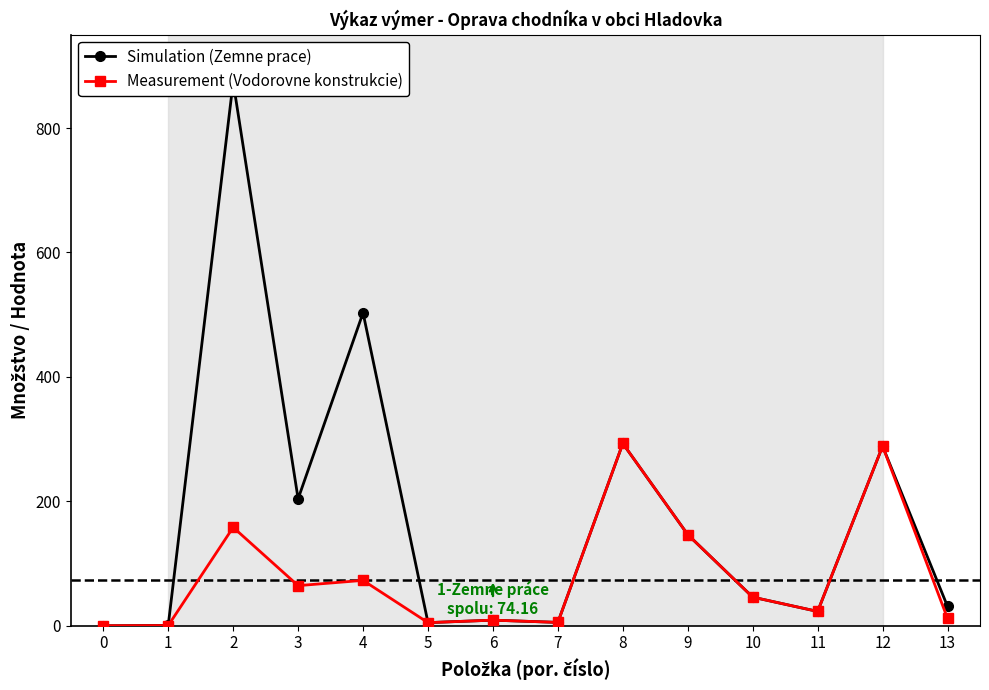

How many series are shown in this chart?

2